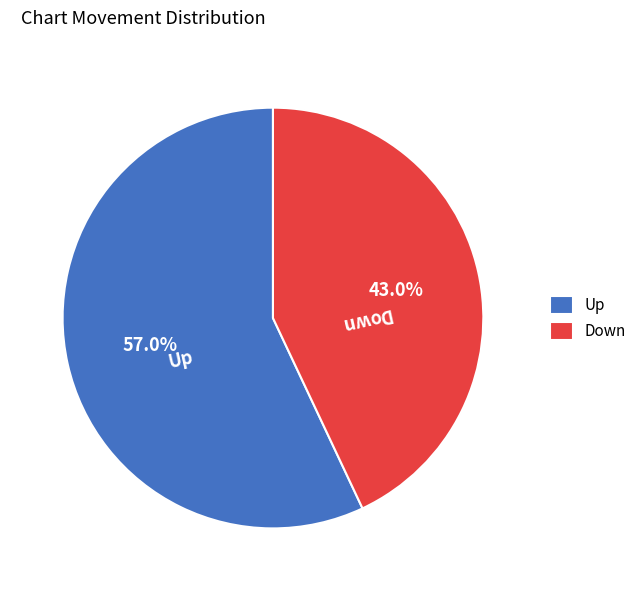

What is the ratio of the value at Down to the value at Up?

0.8